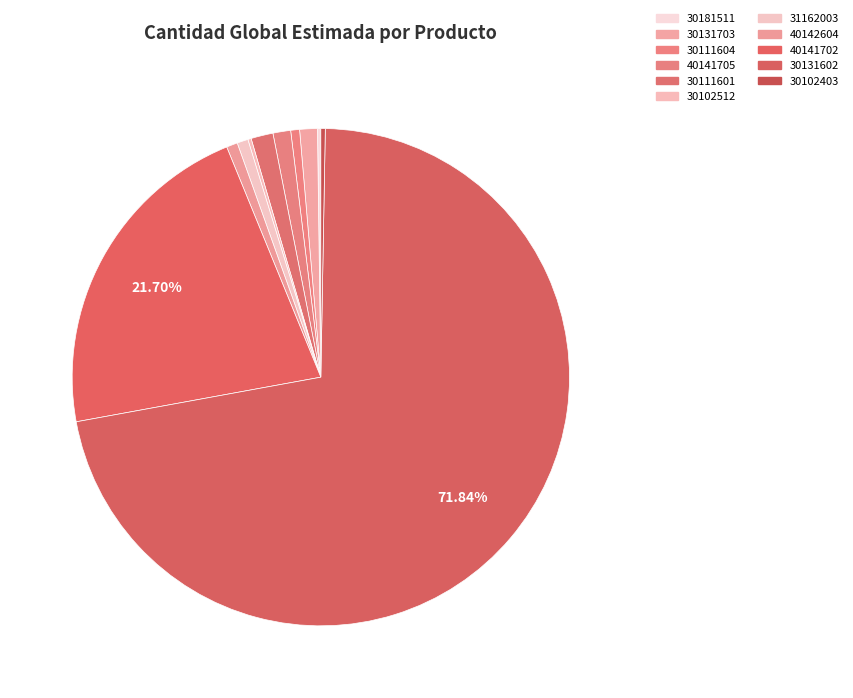

To the nearest percent, what is the difference between the largest and smallest slice percentages?

72%